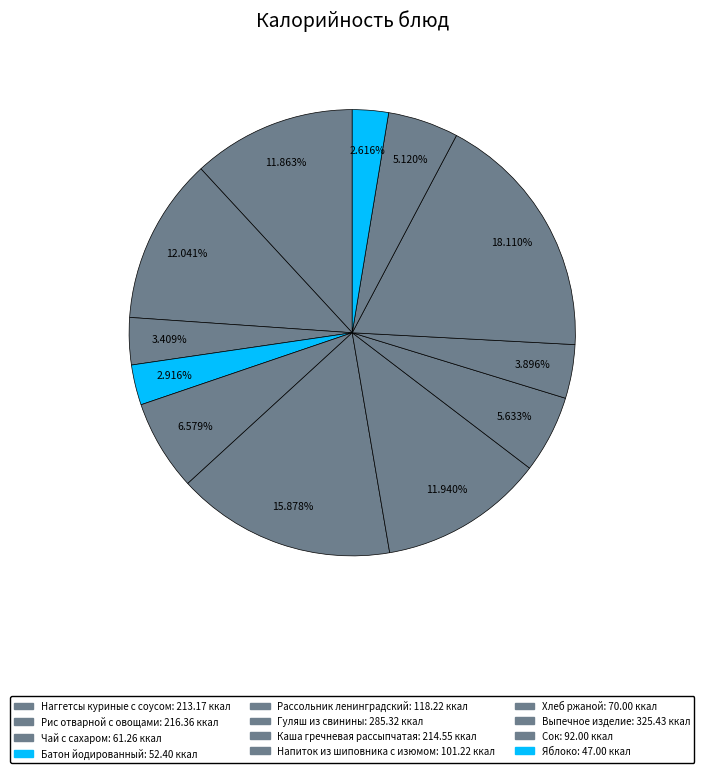

Count the number of slices in the pie.

12